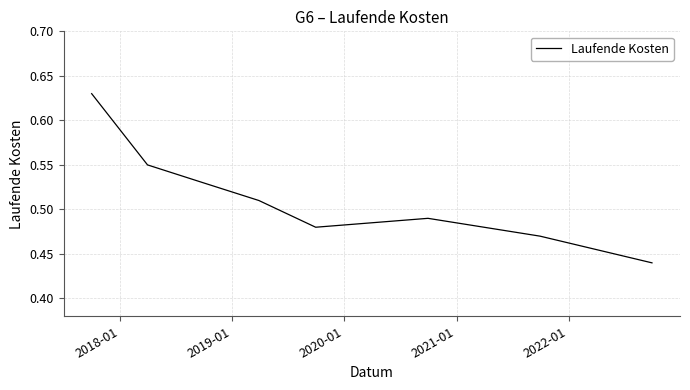

How many interior local valleys (lower than both neighbors) does the data have?

1